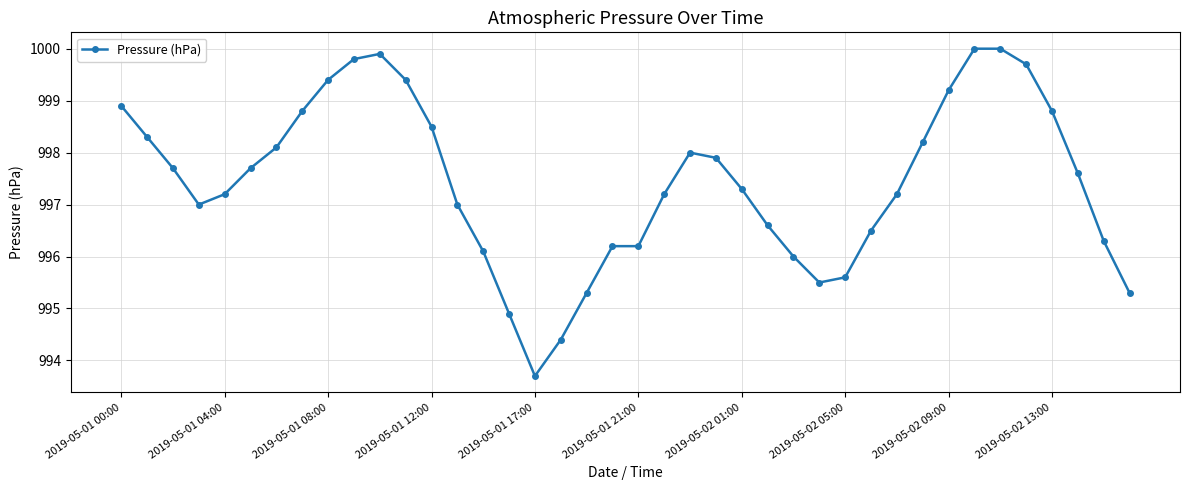

What is the value of the 14th point from the left?

997.0